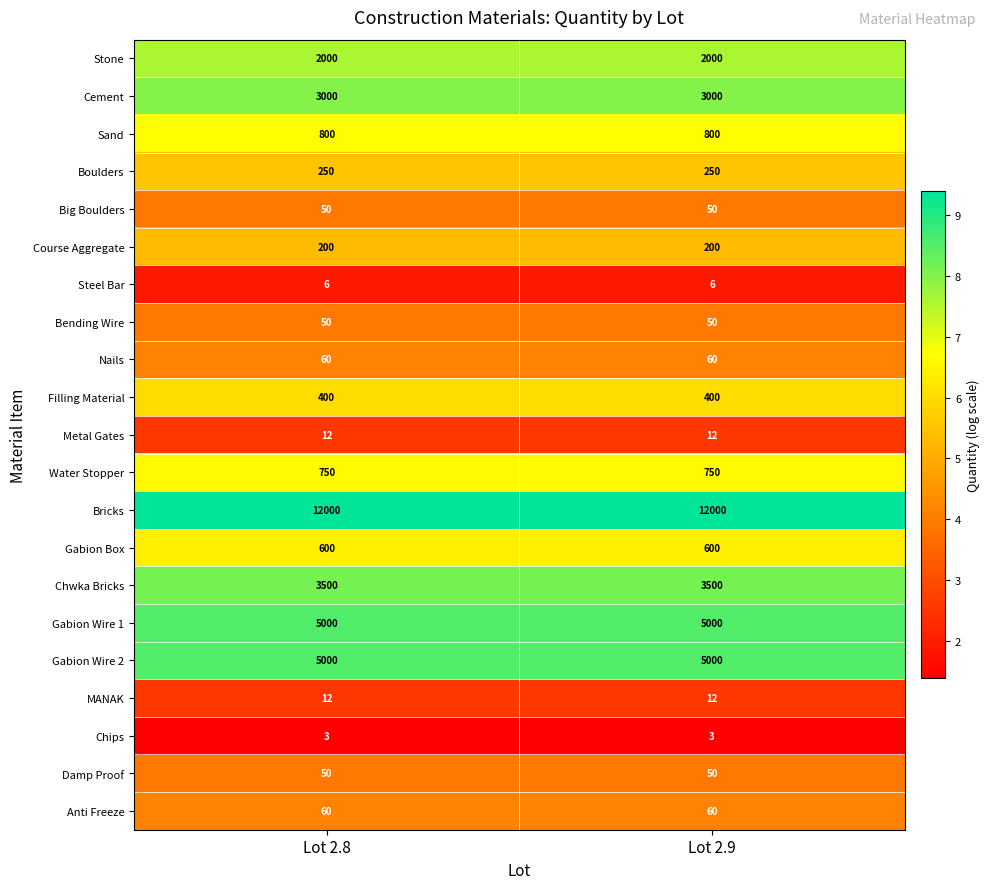

What is the maximum value shown in the chart?

12000